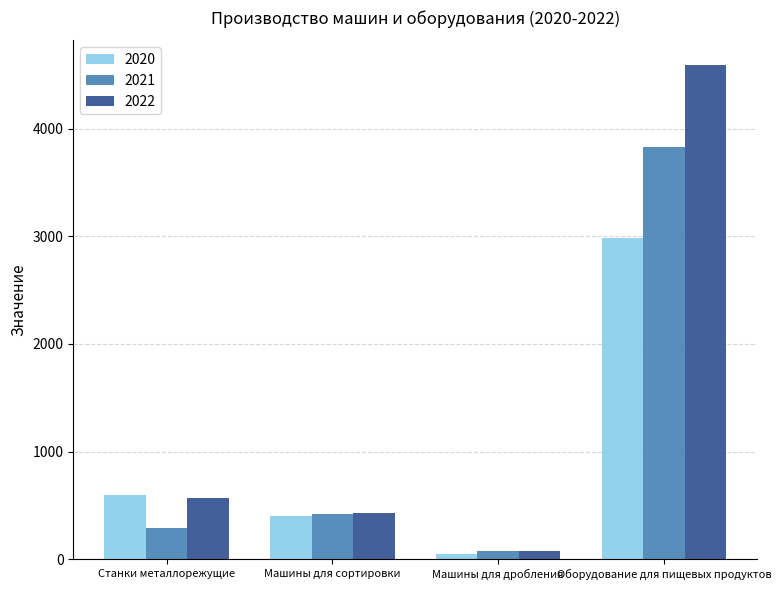

Is the value of 2022 at Машины для сортировки greater than the value of 2020 at Станки металлорежущие?

No